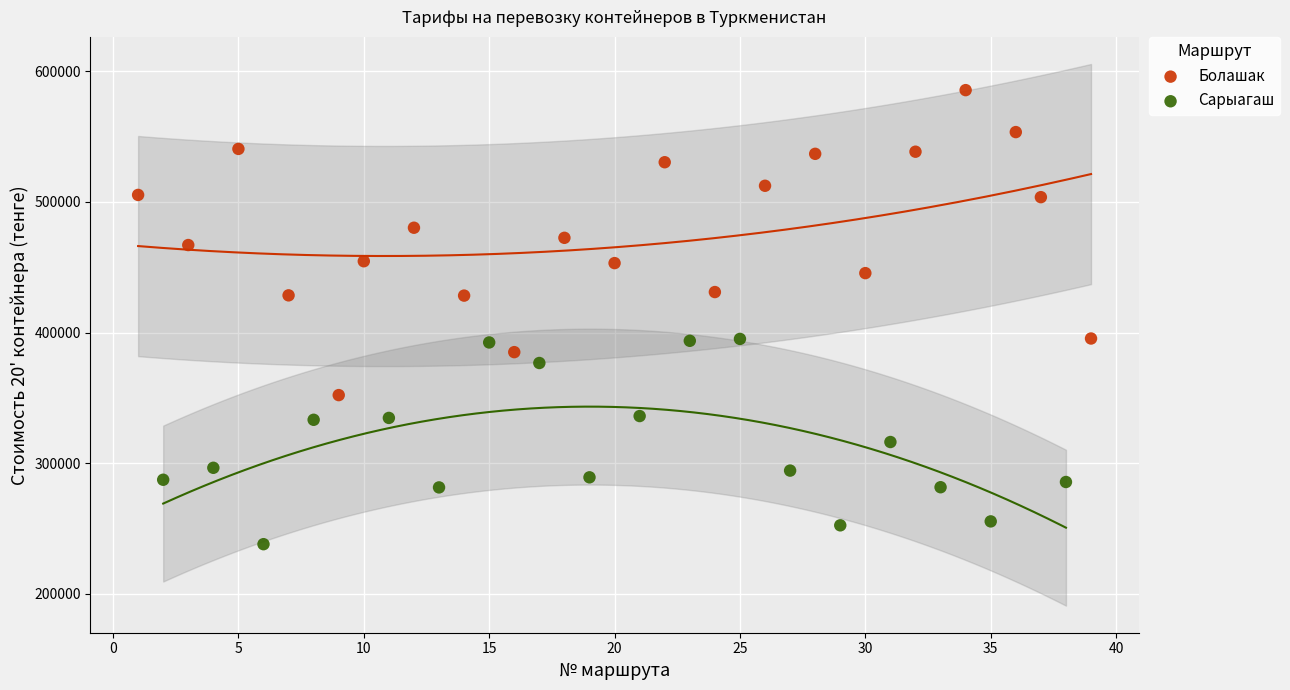

Which series has the widest spread of Y values?

Болашак